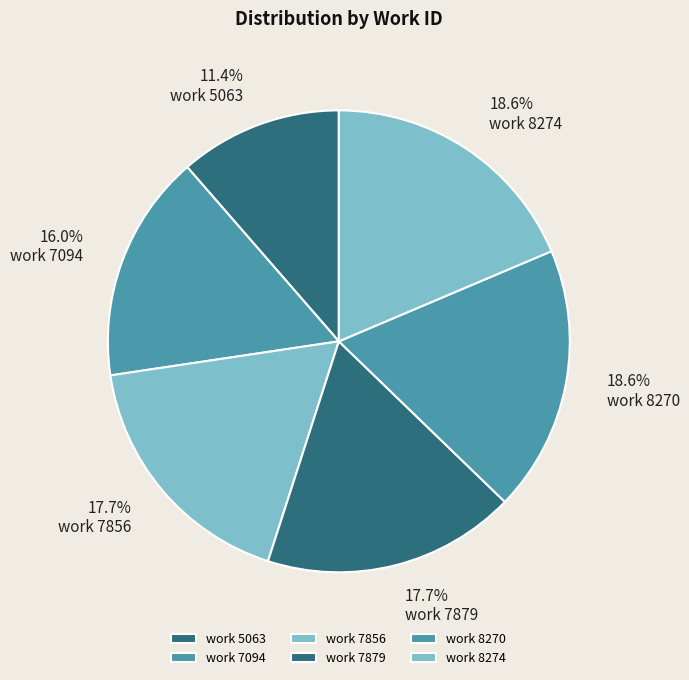

What is the total percentage of work 7856 and work 7879?

35.4%